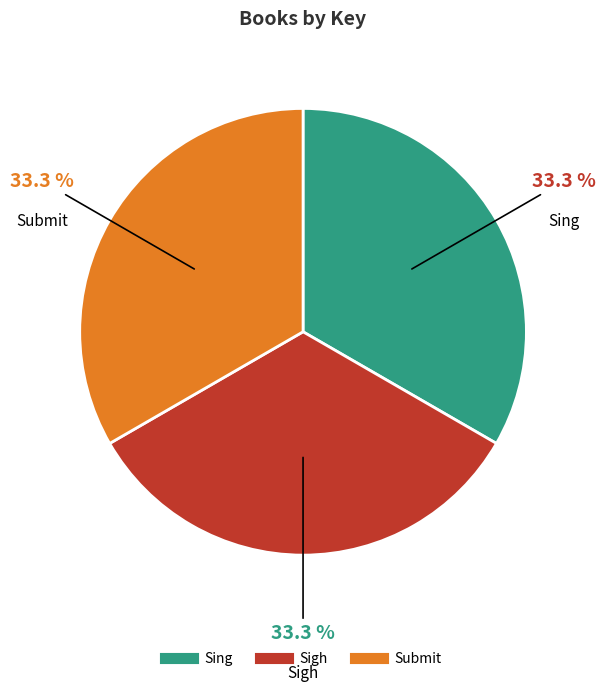

Combined, what portion of the pie is Submit and Sing?

66.7%